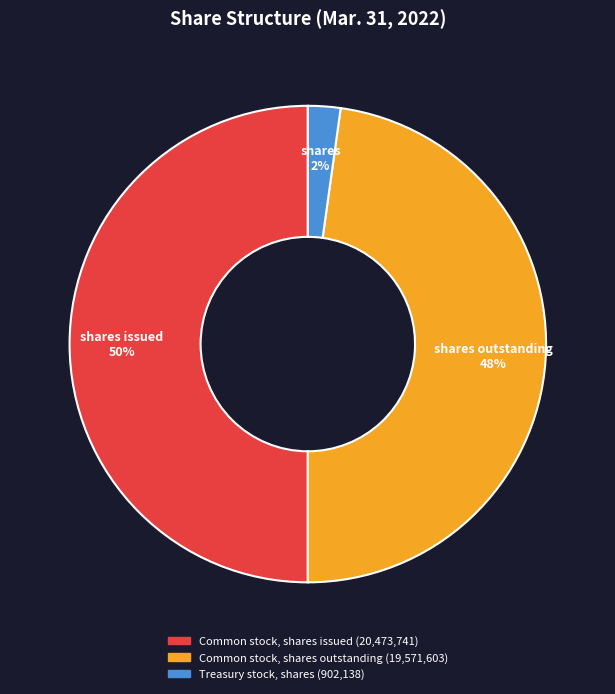

Which slice is the smallest?

Treasury stock, shares